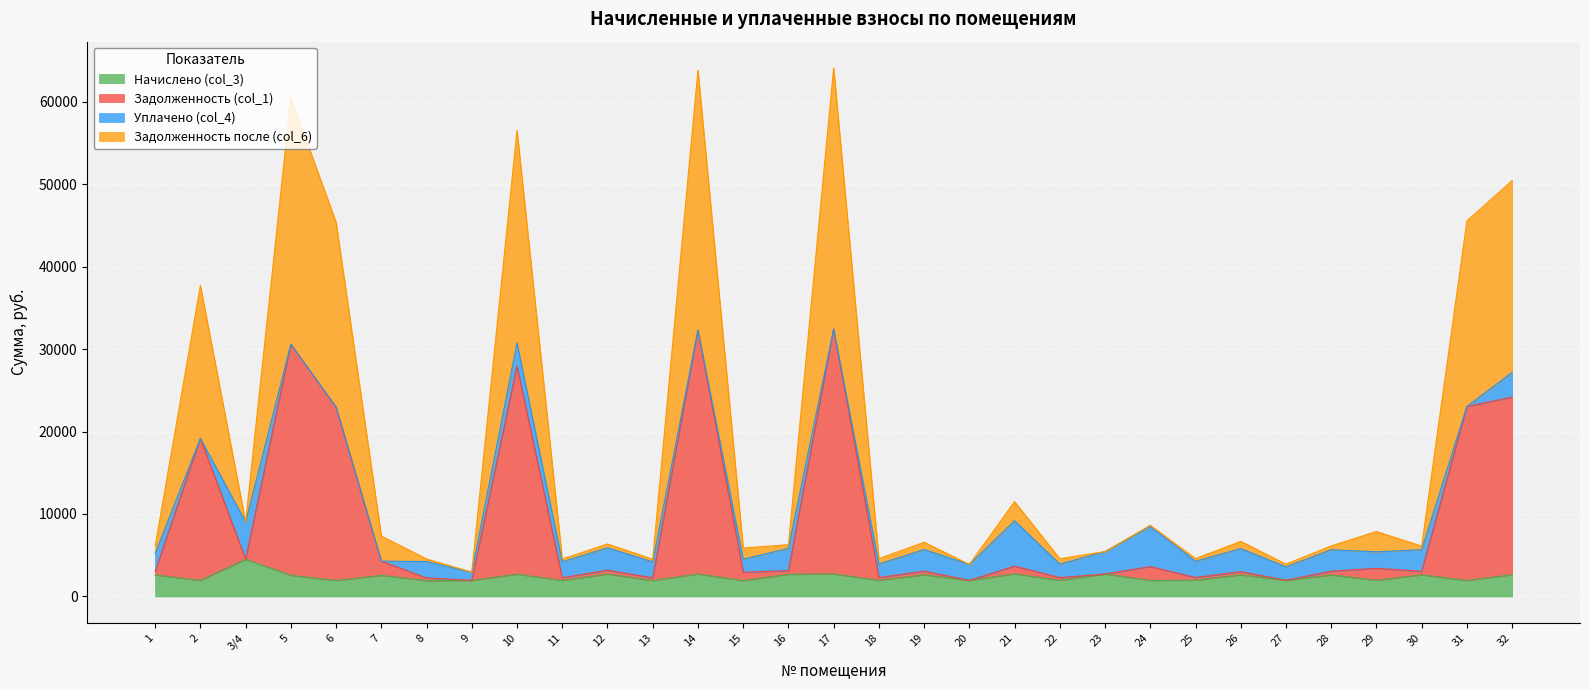

At which label does Начислено (col_3) reach its peak?

3/4